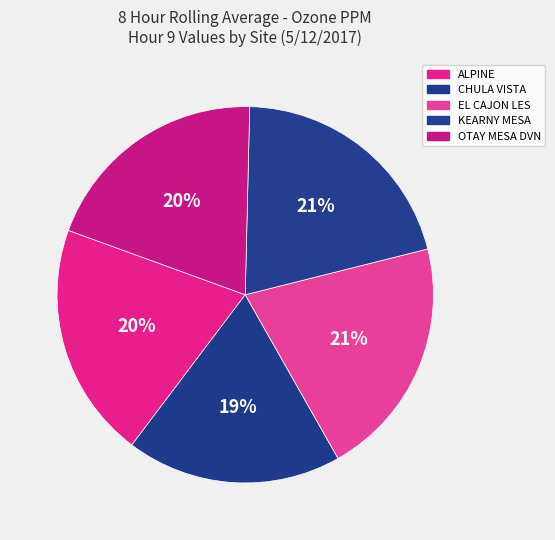

True or false: OTAY MESA DVN accounts for 20% of the total.

True